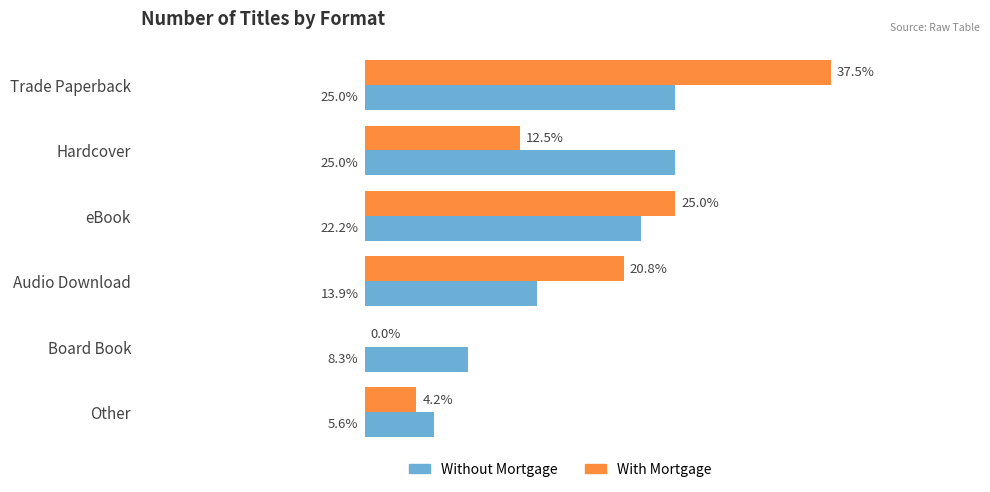

At which label is With Mortgage closest to 18?

Audio Download